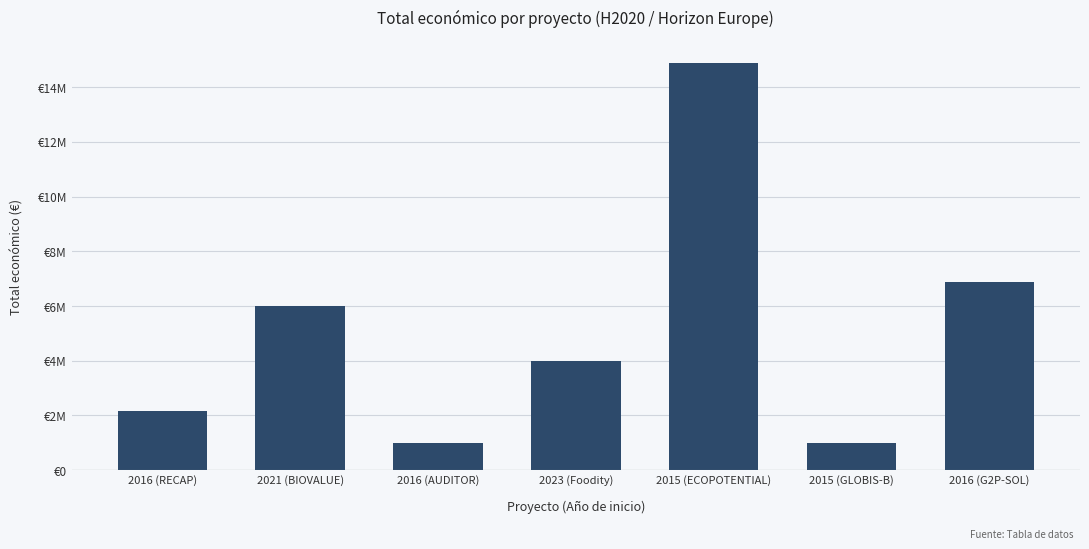

Does the chart contain any negative values?

No